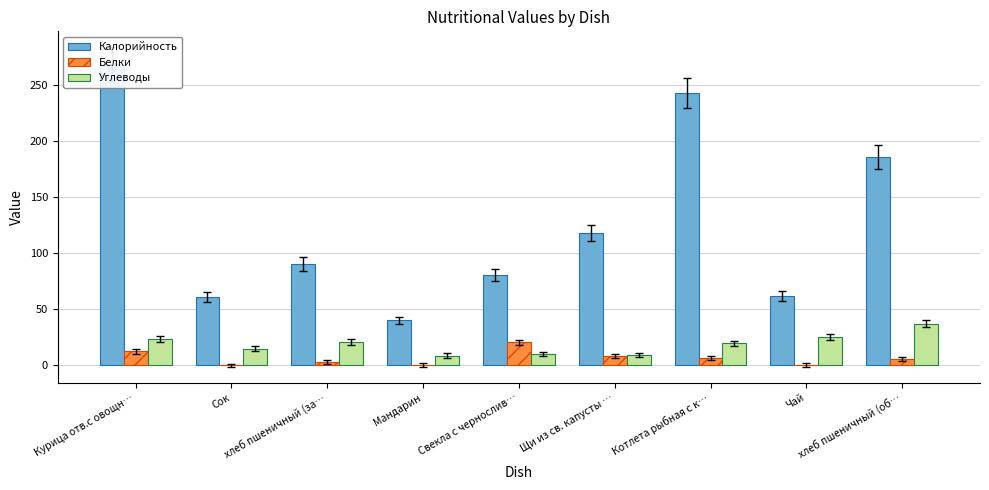

What is the average value of the Углеводы series?

18.7